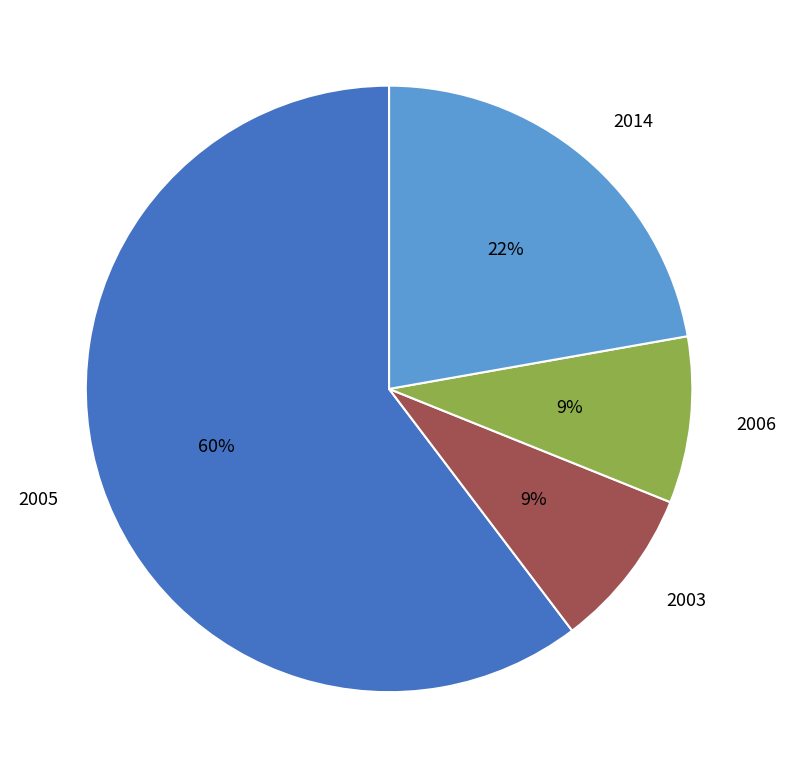

Is there any slice that represents more than half of the pie?

Yes